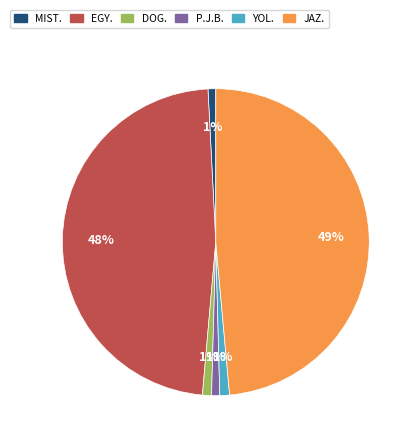

Does any single category account for the majority?

No